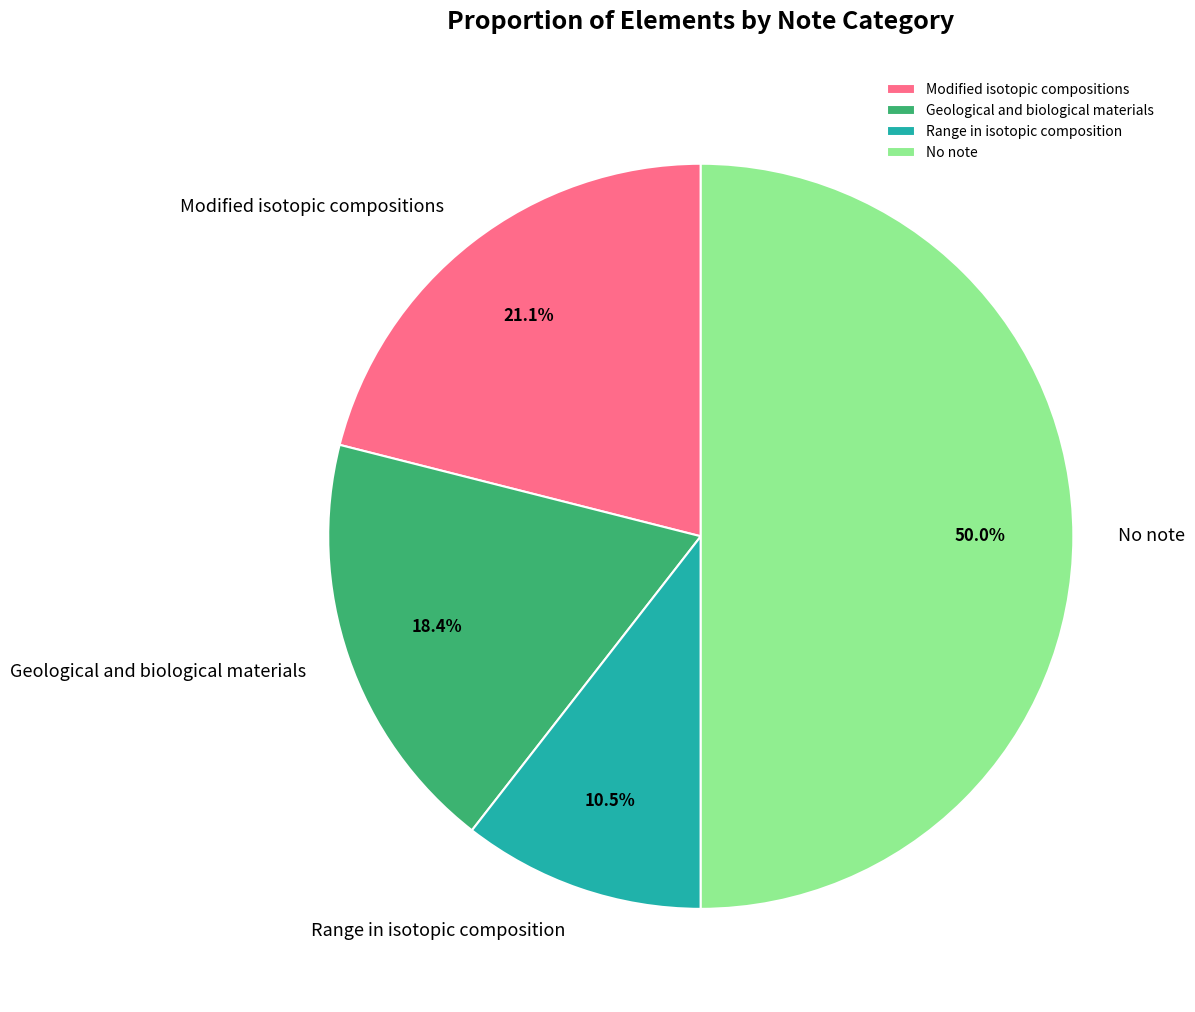

Is Modified isotopic compositions the majority of the pie?

No